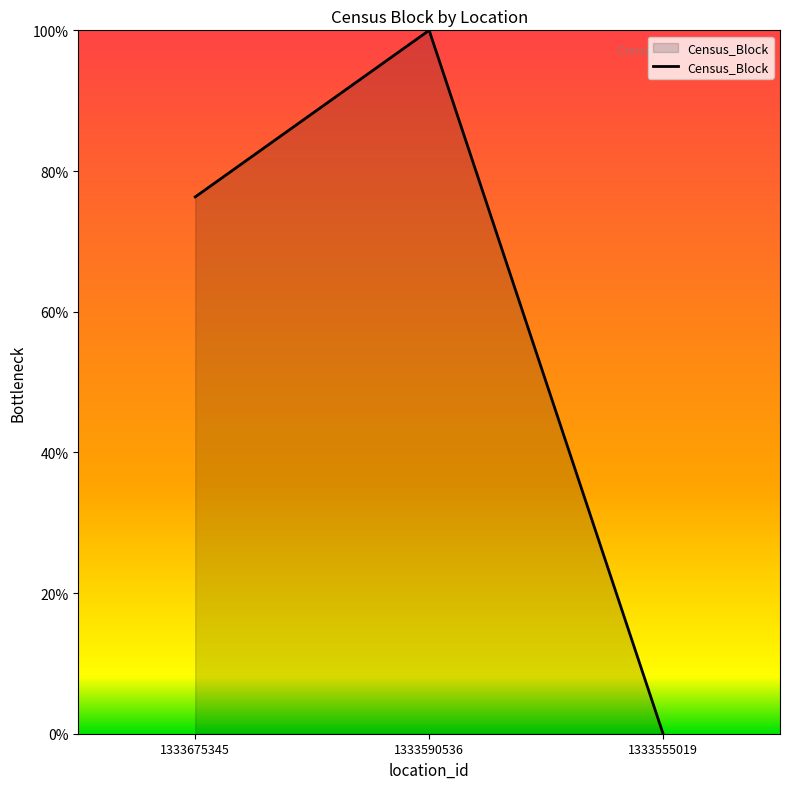

List the labels in order of value, smallest first.

1333555019, 1333675345, 1333590536